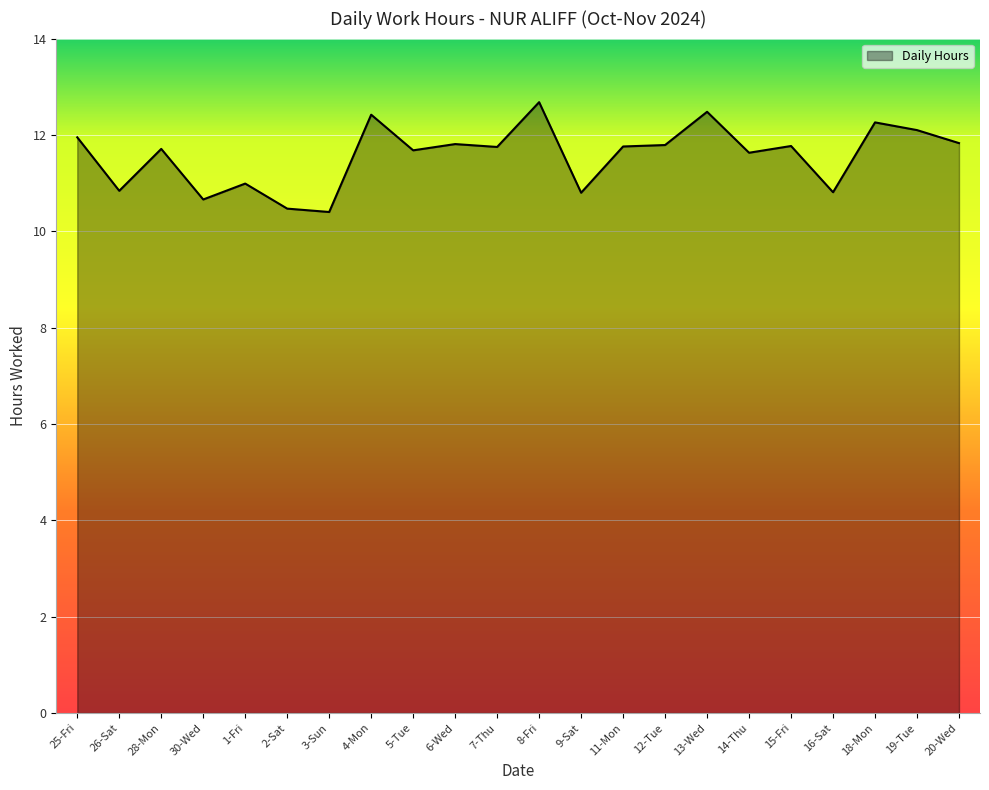

What is the ratio of the value at 15-Fri to the value at 3-Sun?

1.1